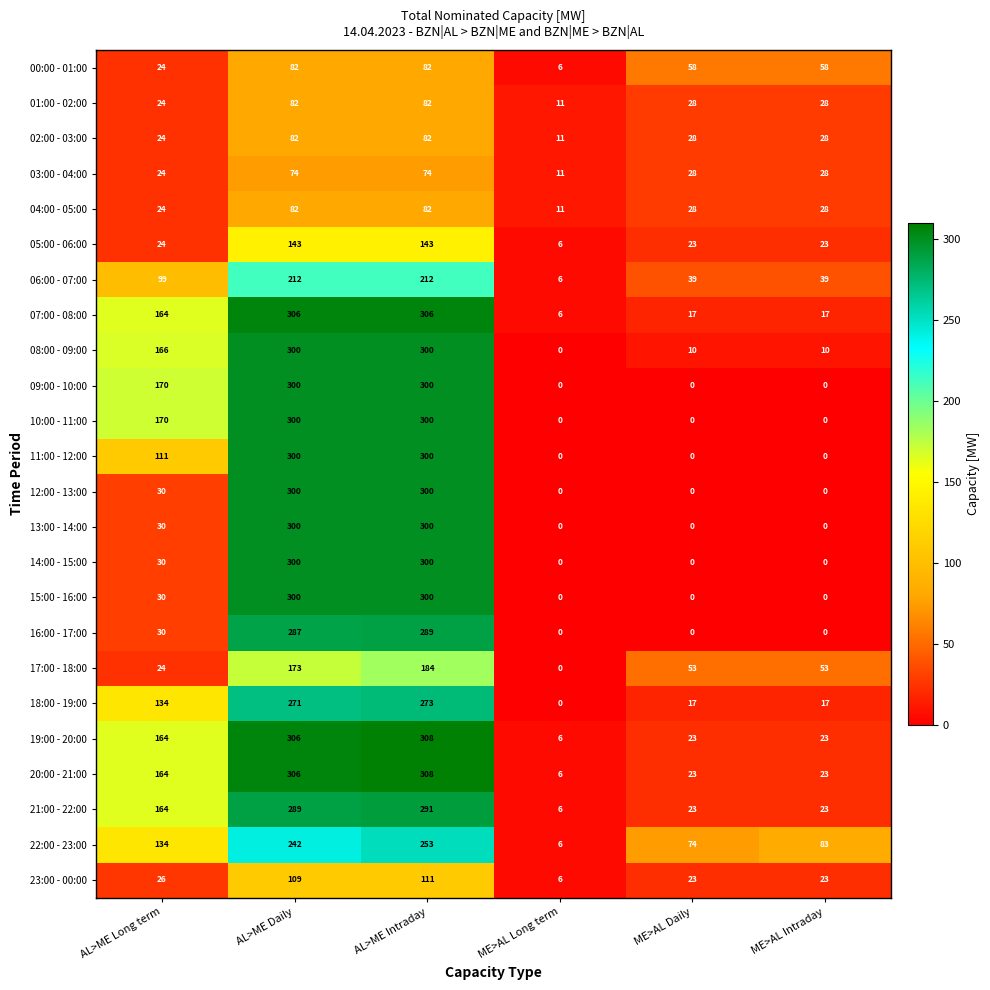

What is the maximum value for 17:00 - 18:00?

184